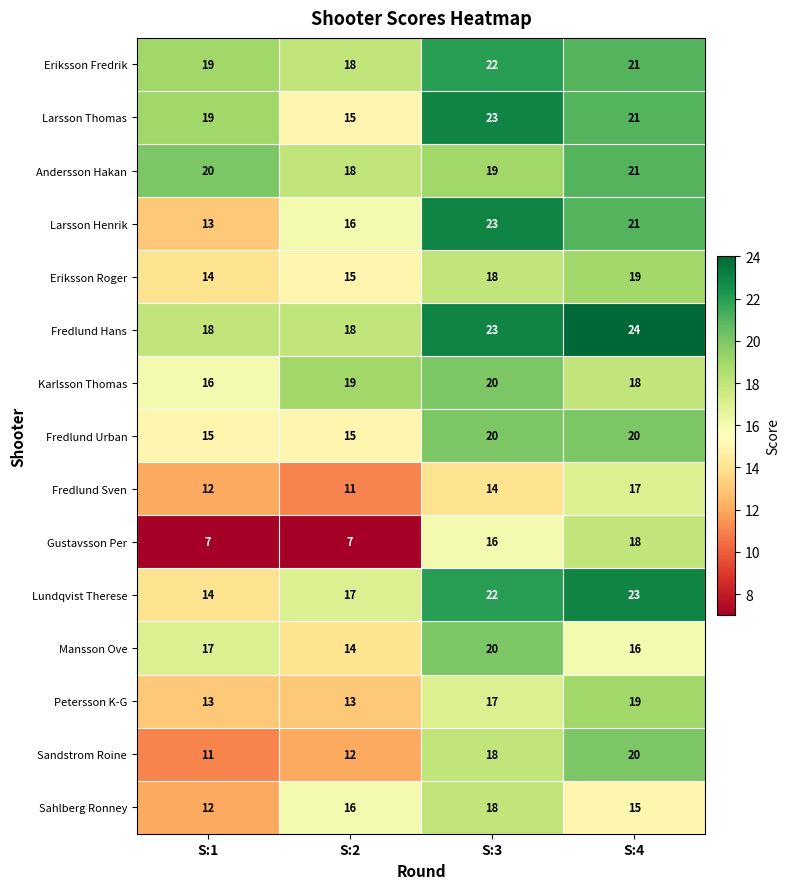

At how many categories does at least one series exceed 9?

4